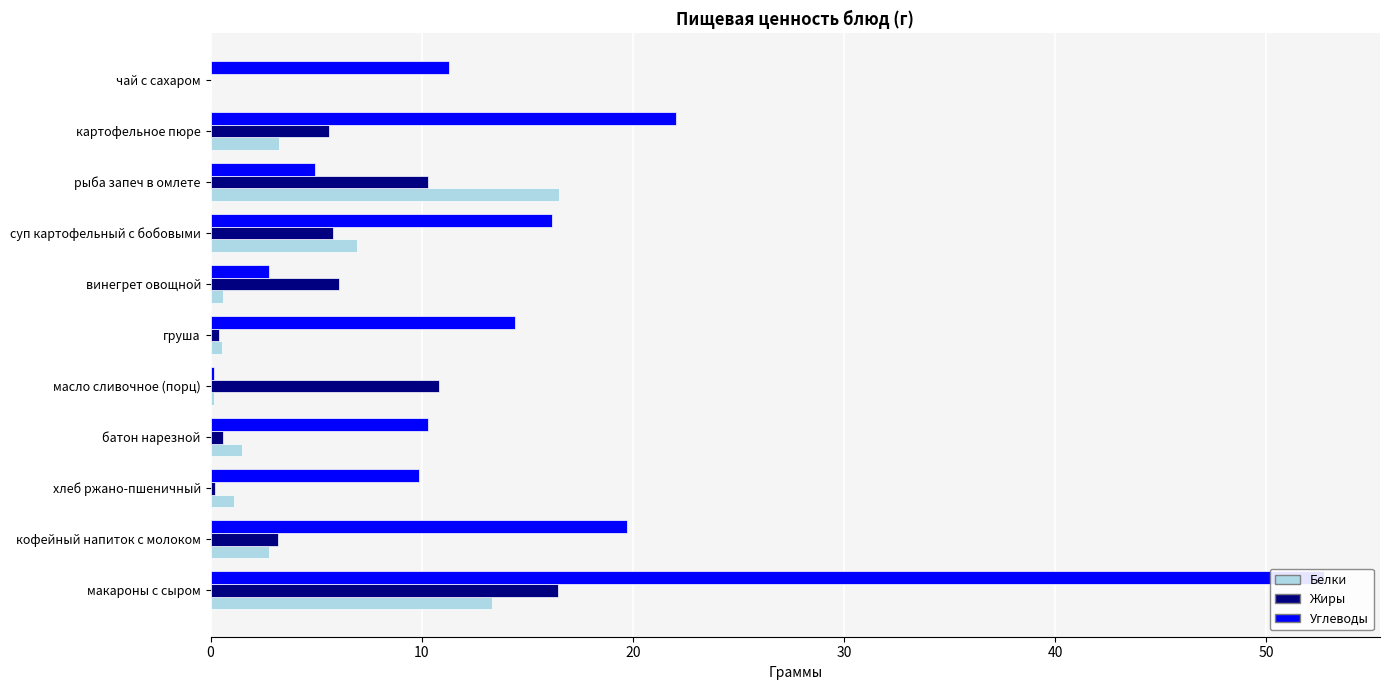

Is the value of Углеводы at груша greater than the value of Жиры at масло сливочное (порц)?

Yes